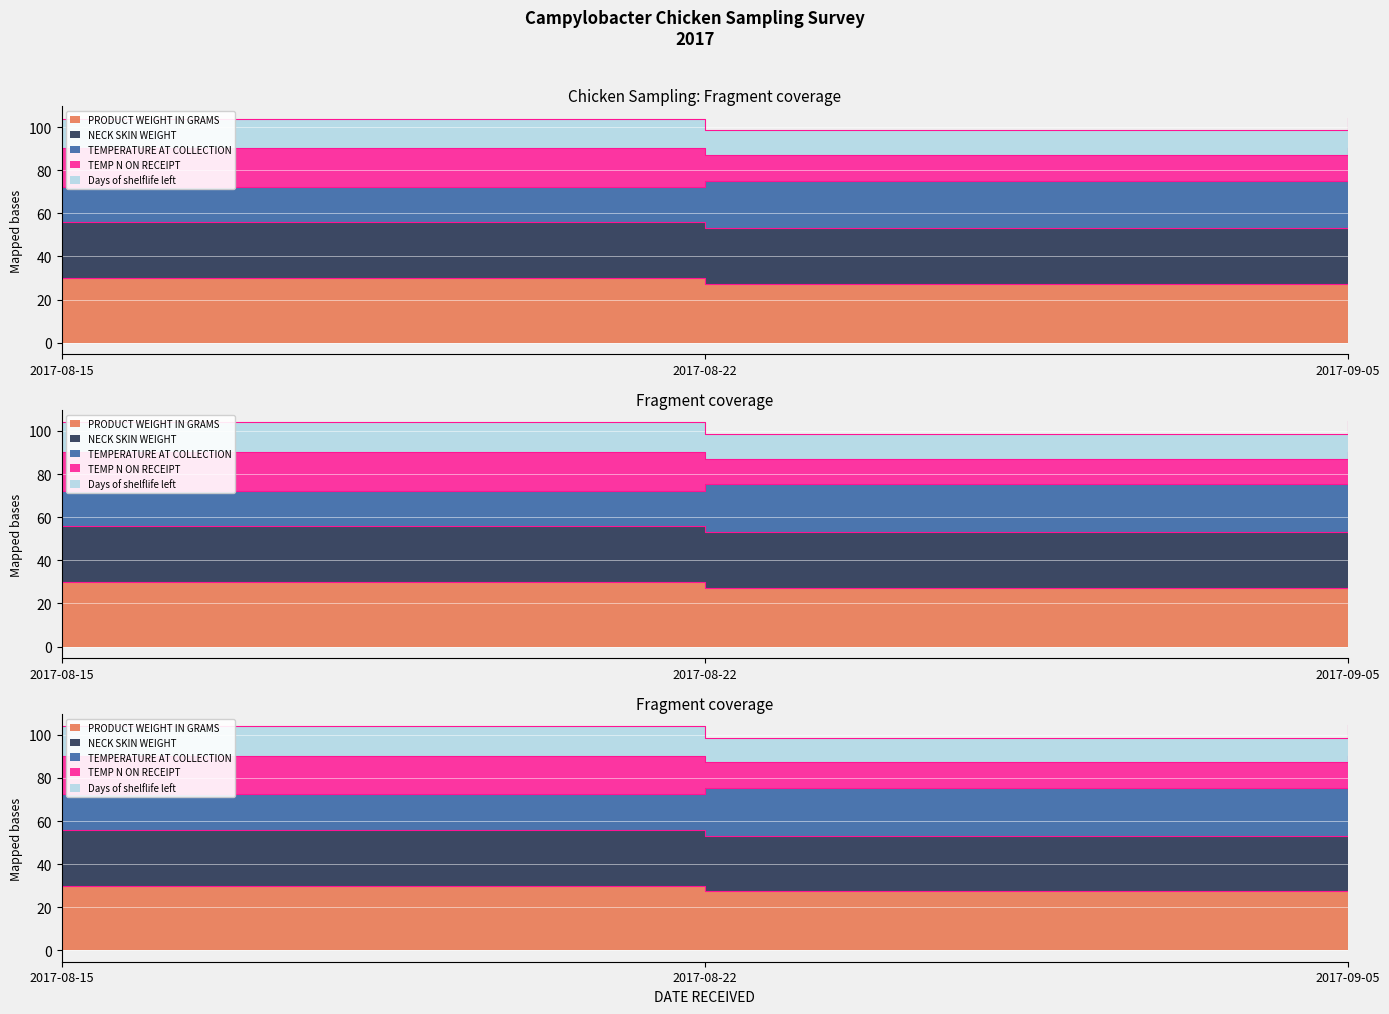

The PRODUCT WEIGHT IN GRAMS series shows 51.8 at 2017-09-05. True or false?

False